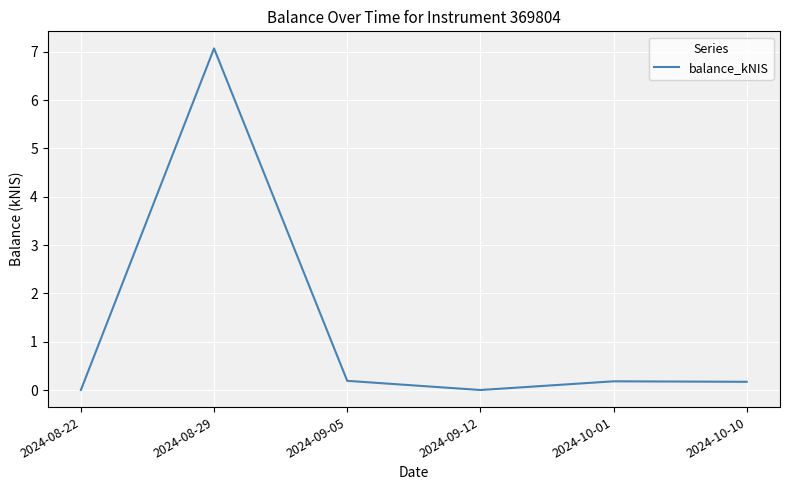

Does the chart display data point markers on the line(s)?

No